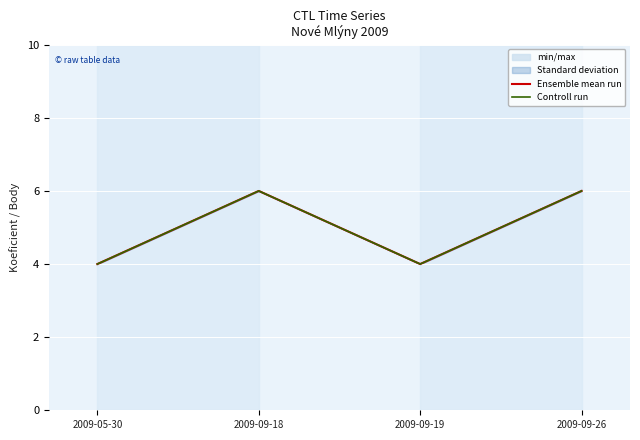

True or false: Ensemble mean run and Controll run intersect in this chart.

False